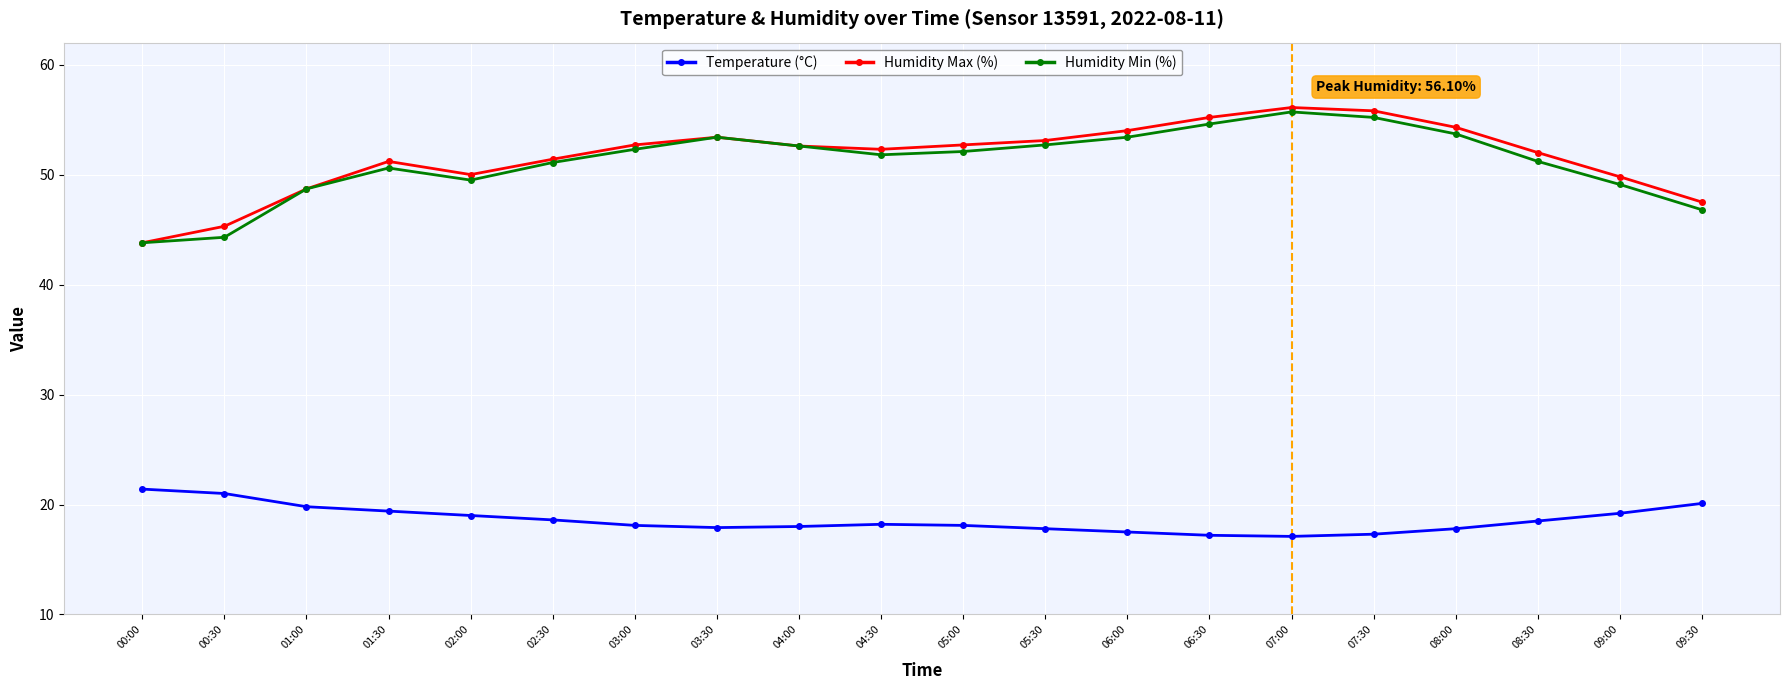

In Humidity Min (%), how many points are lower than both neighbors (excluding endpoints)?

2